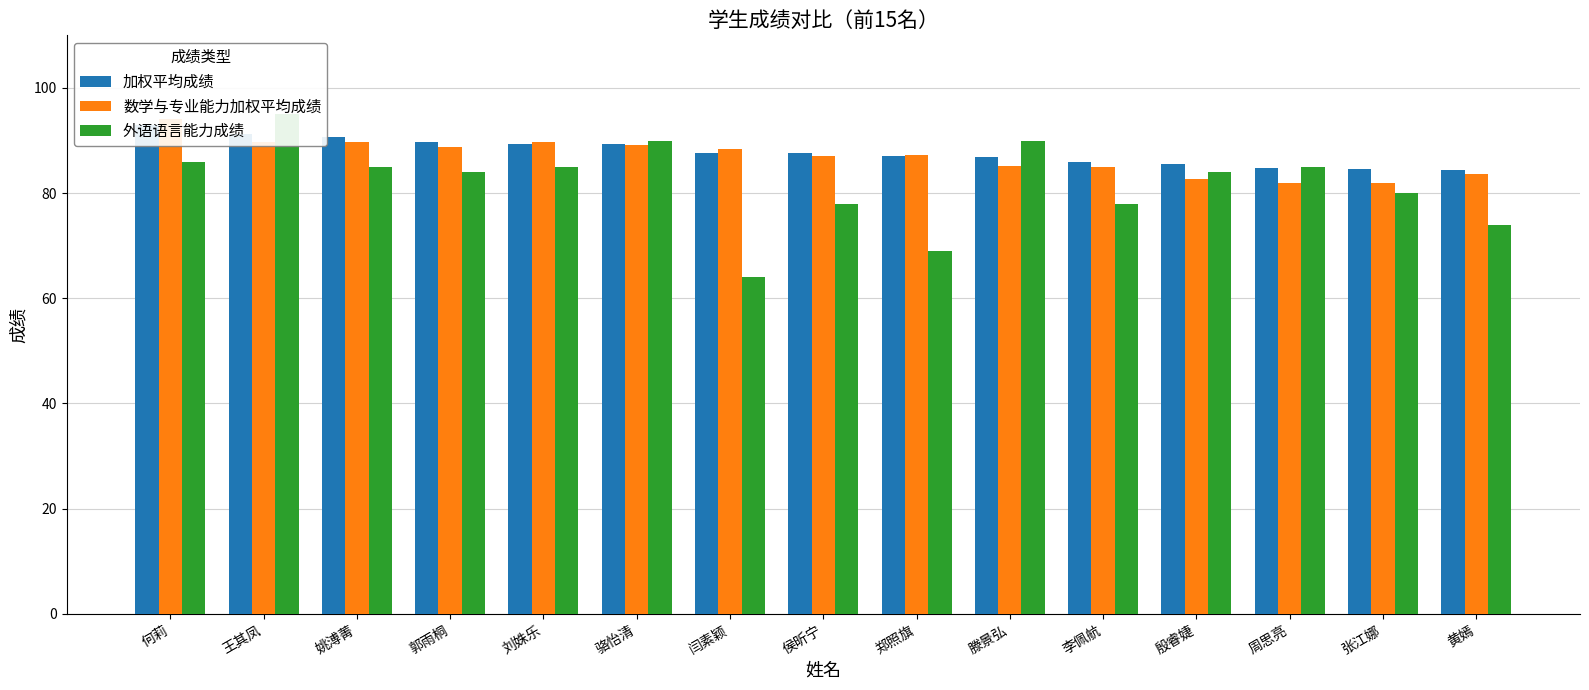

What value does the 外语语言能力成绩 series have at 王其凤?

95.0